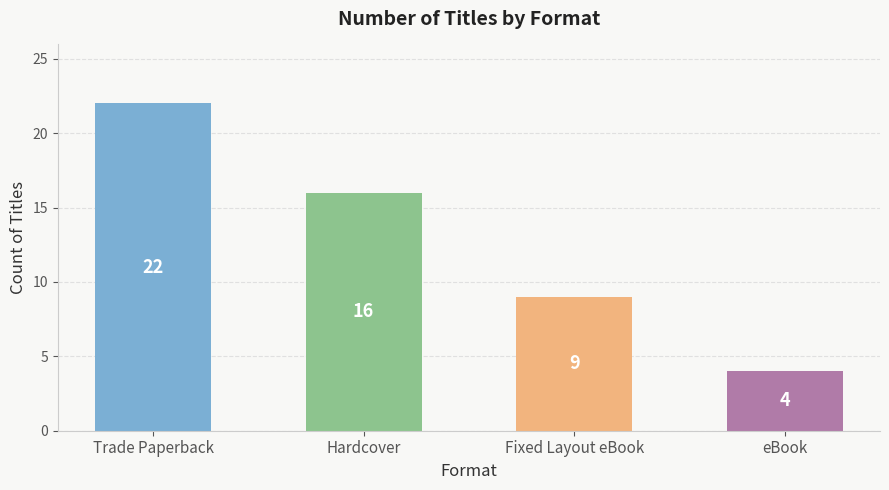

Rank the categories by value from lowest to highest.

eBook, Fixed Layout eBook, Hardcover, Trade Paperback